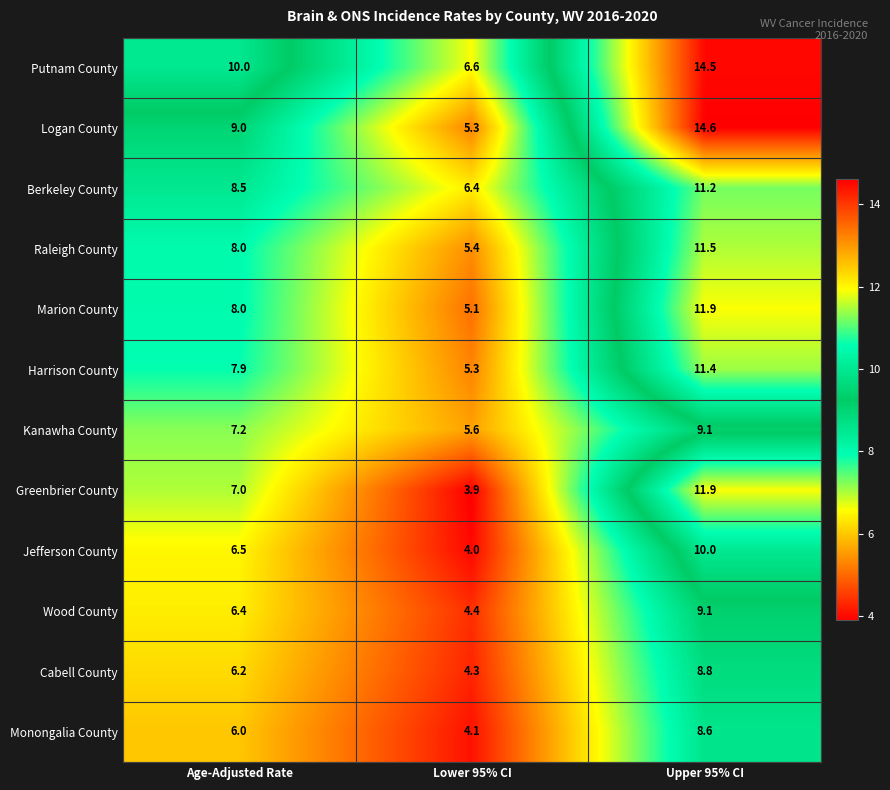

What is the minimum value for Raleigh County?

5.4